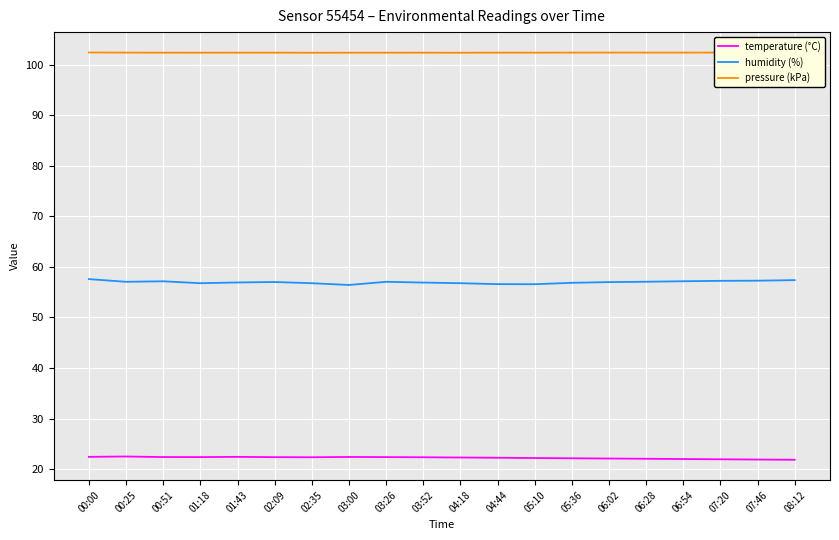

Rank the series at 02:35 from lowest to highest value.

temperature (°C), humidity (%), pressure (kPa)